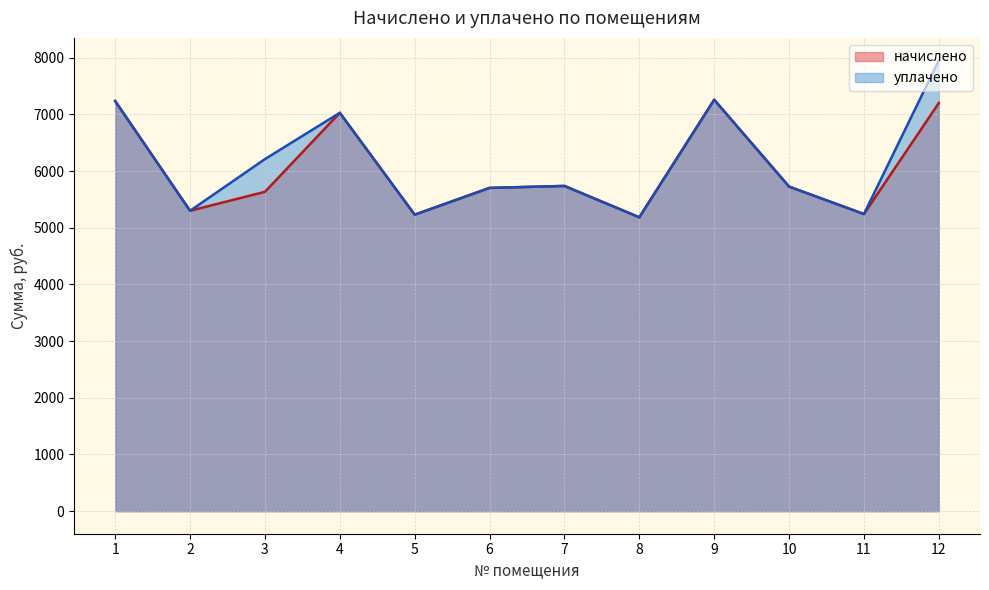

True or false: начислено has a value of 5299.2 at 2.

True